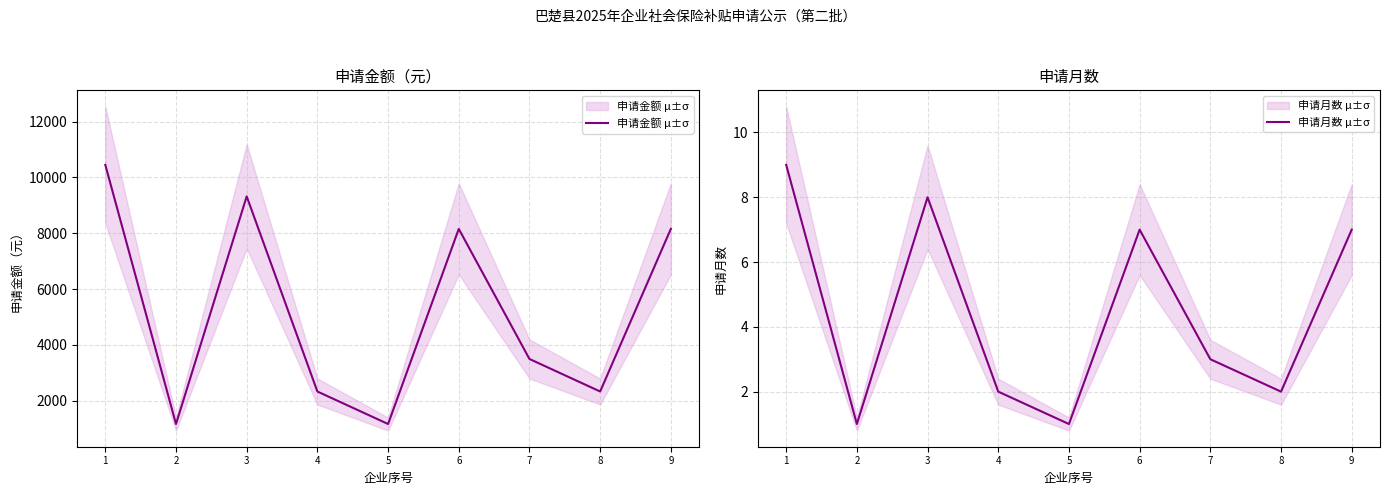

At how many categories does at least one series exceed 8472?

2